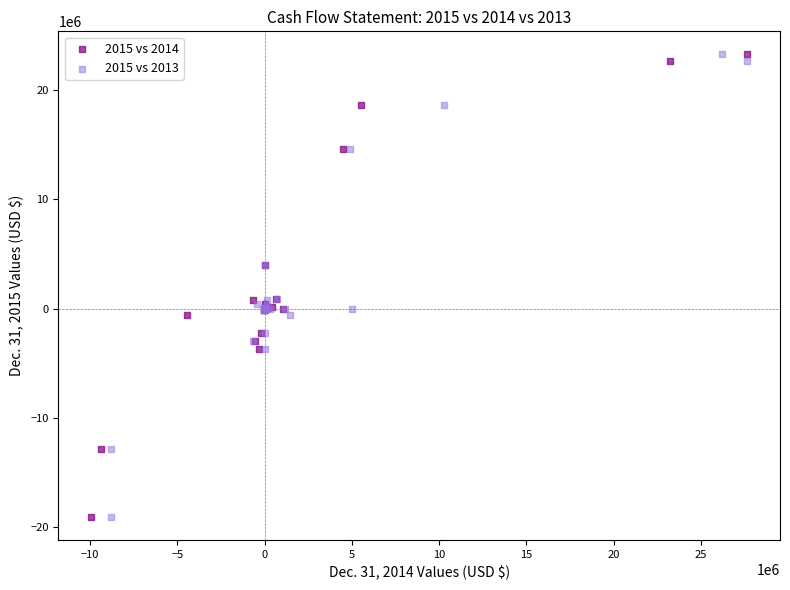

What are all the series names shown in the legend?

2015 vs 2014, 2015 vs 2013